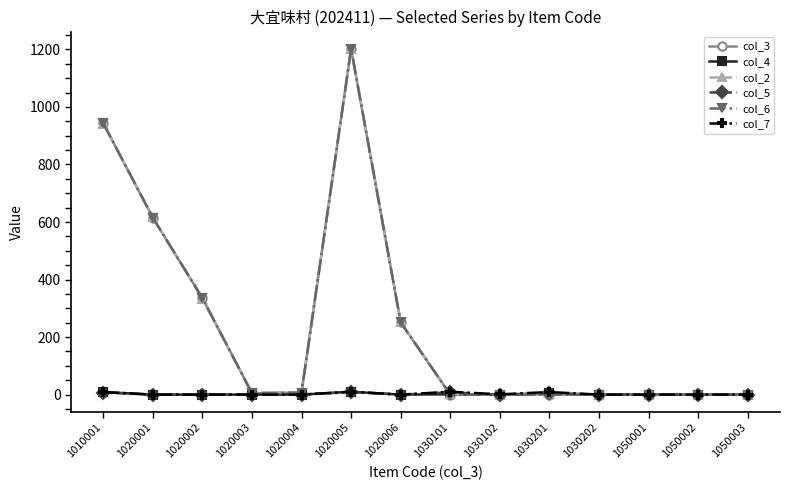

Is this an area chart (filled region under the line)?

No